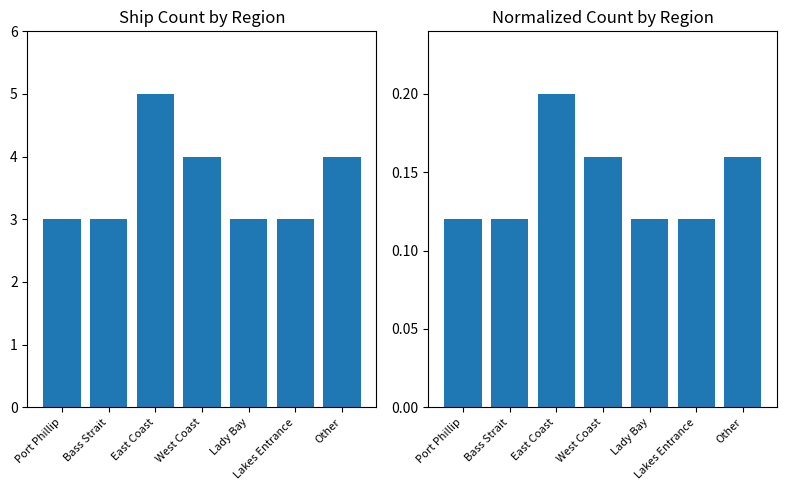

Is it true that Normalized Count equals 0.2 at East Coast?

True